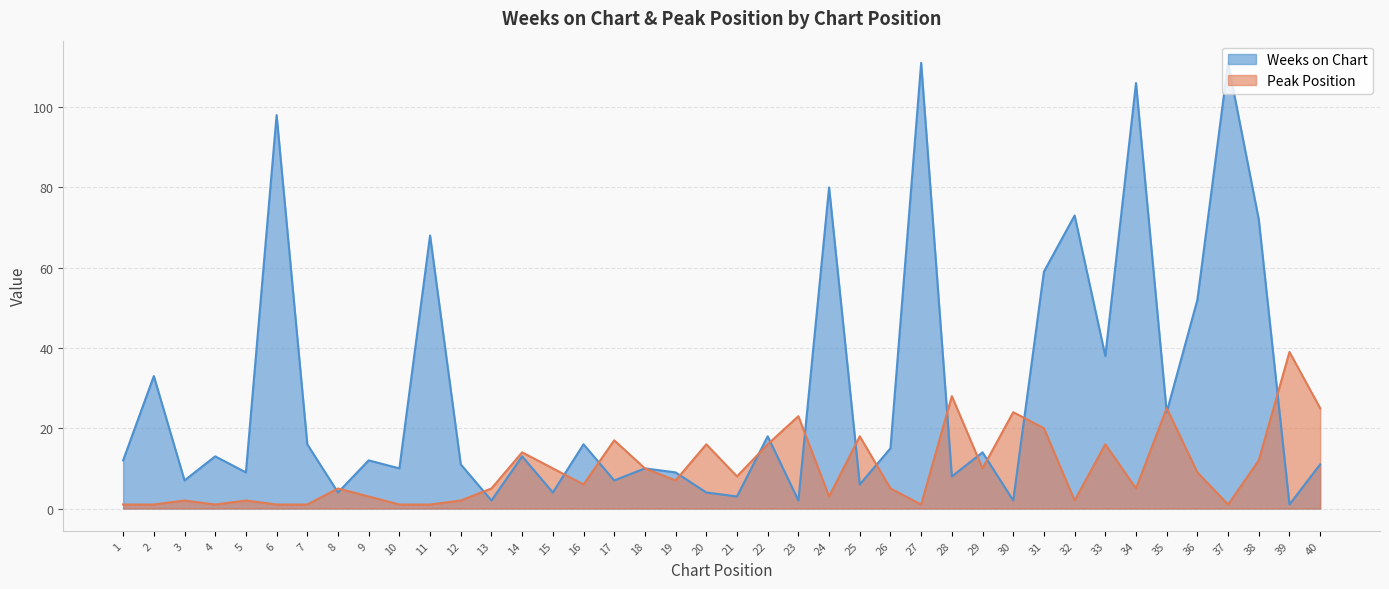

Does the chart display data point markers on the line(s)?

No